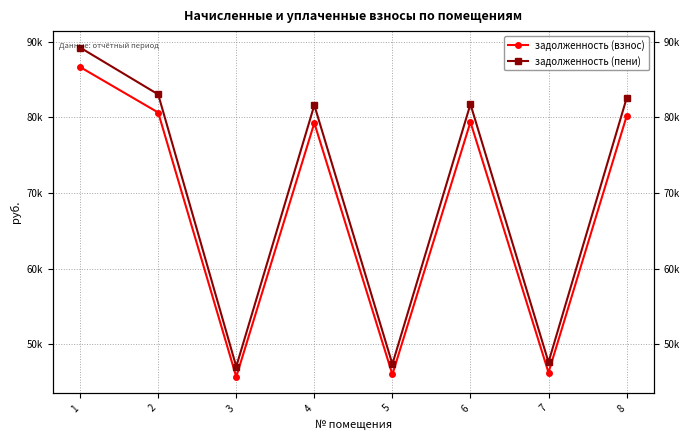

What is the lowest value of the задолженность (пени) series?

47067.5